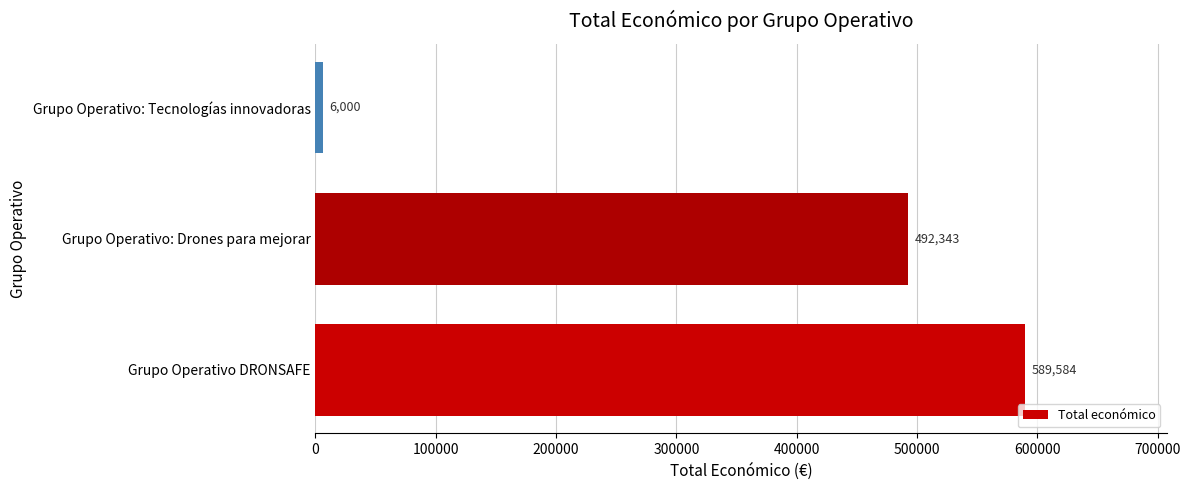

Which category has the lowest value across all series?

Grupo Operativo: Tecnologías innovadoras